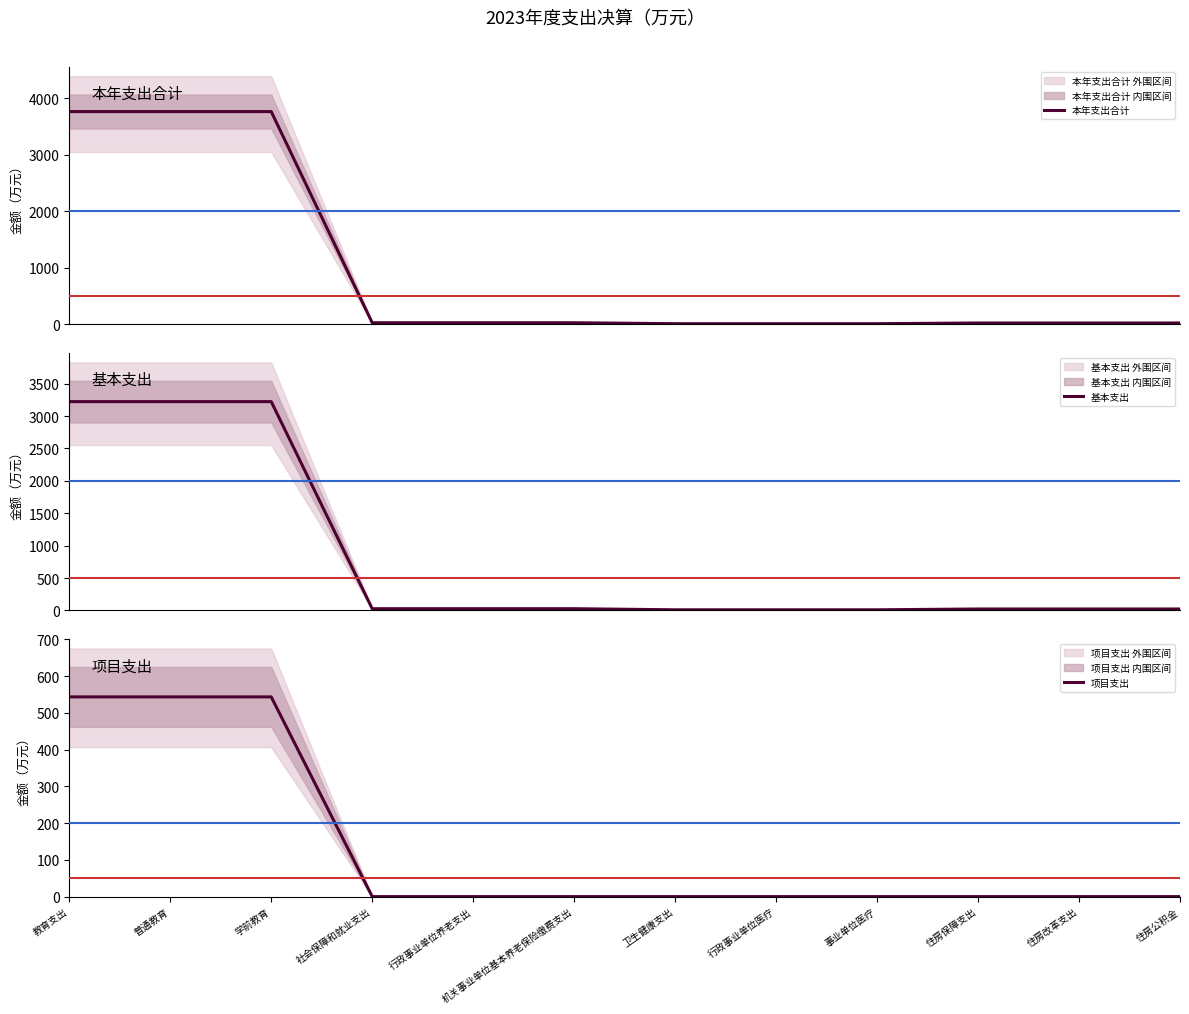

What is the maximum value shown in the chart?

3766.8